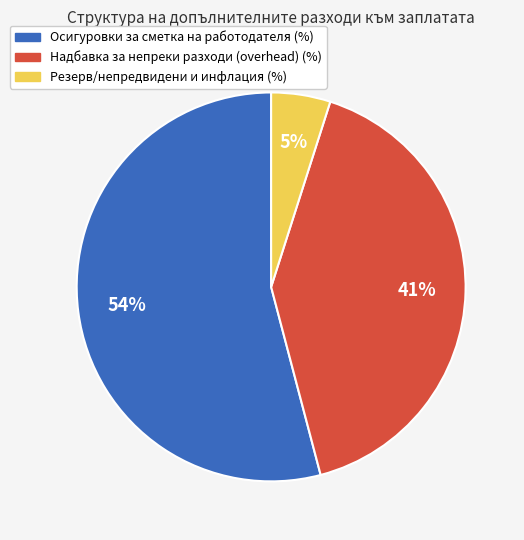

Which slice is the largest?

Осигуровки за сметка на работодателя (%)